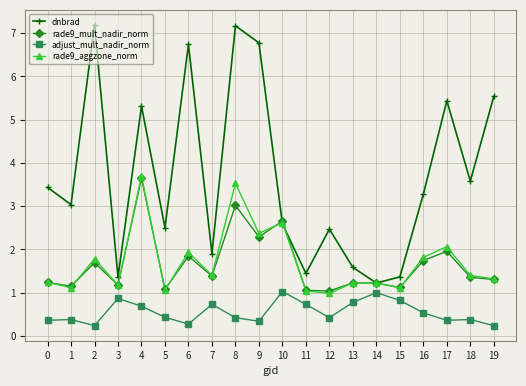

True or false: rade9_mult_nadir_norm and adjust_mult_nadir_norm cross at least once.

False